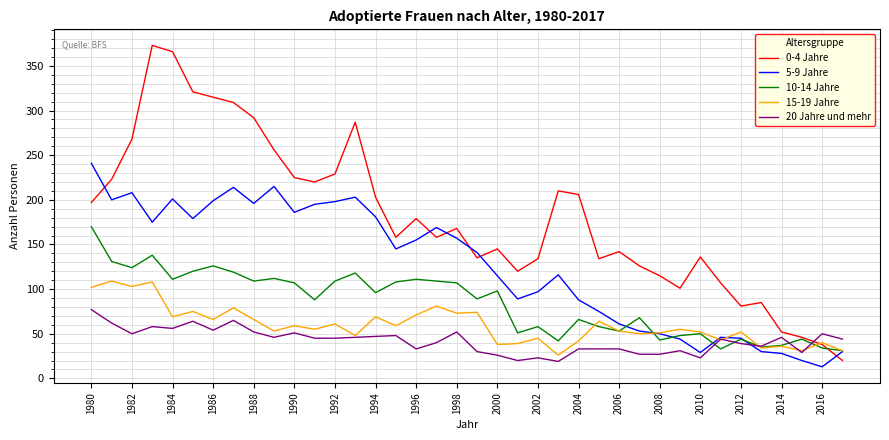

Which series has the widest spread of values?

0-4 Jahre